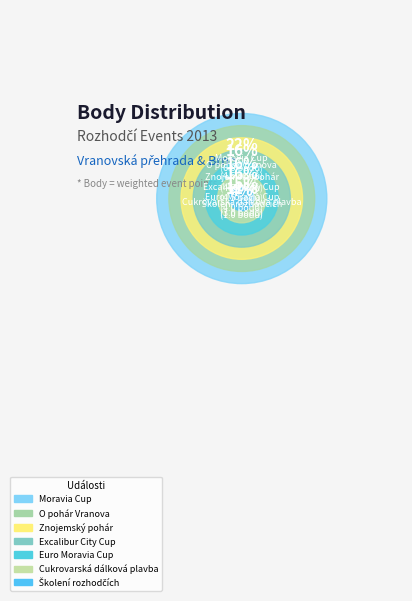

What is the change in value from Školení rozhodčích to Znojemský pohár?

+3.5